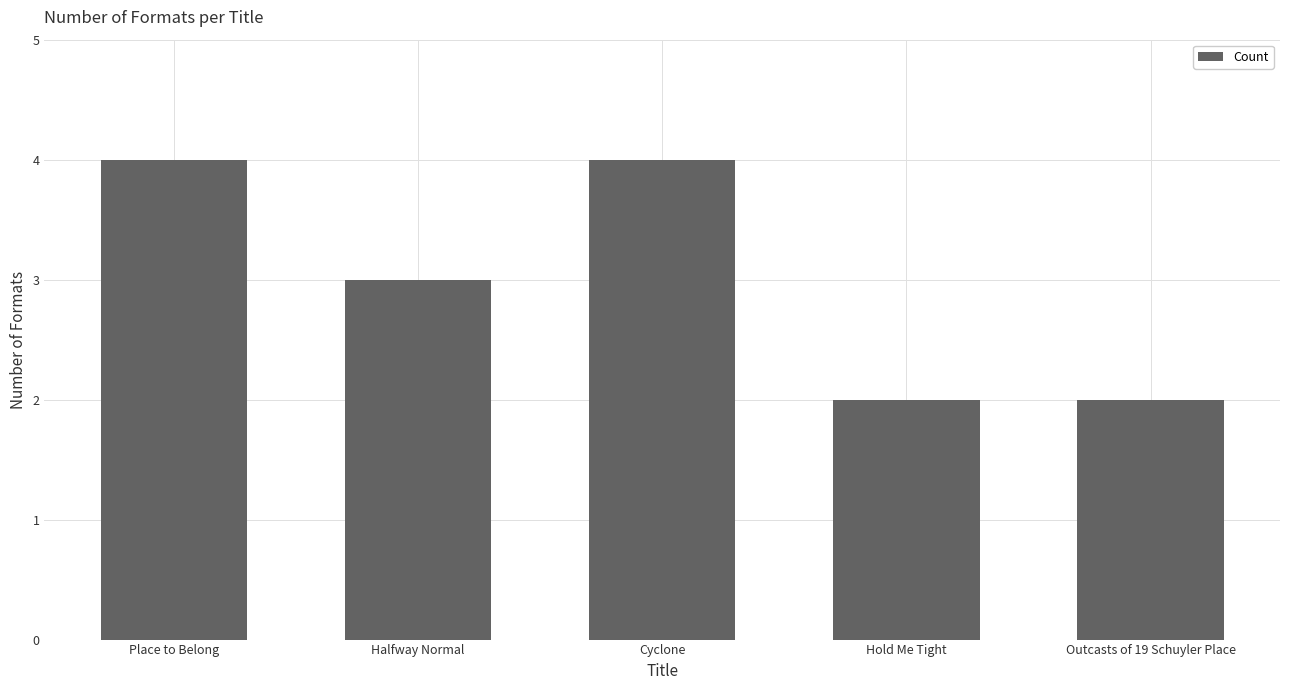

Reading left to right, transcribe all the data shown in this chart.

4	3	4	2	2